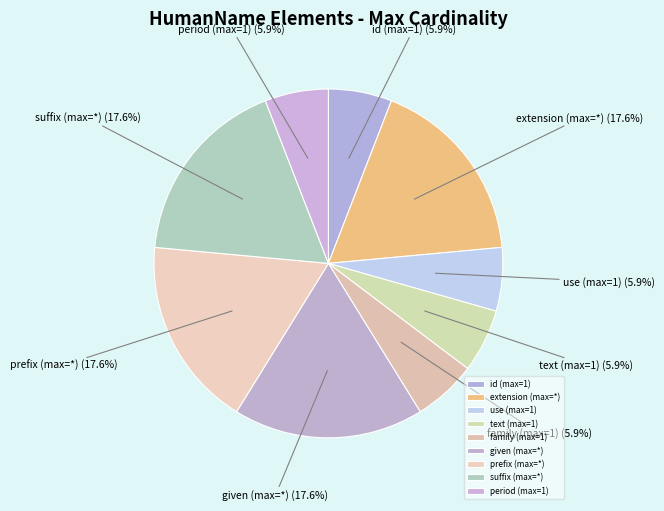

What is the ratio of the value at family (max=1) to the value at period (max=1)?

1.0